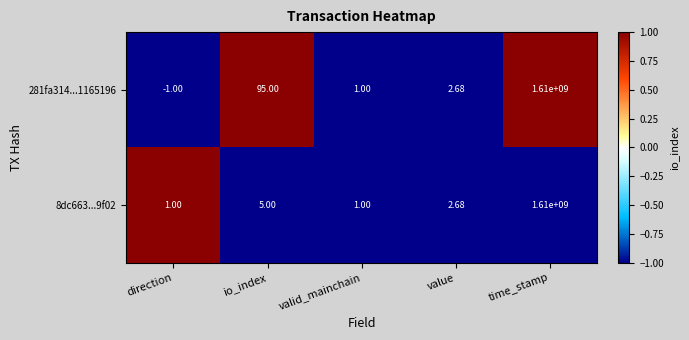

Rank the series at direction from lowest to highest value.

281fa314...1165196, 8dc663...9f02